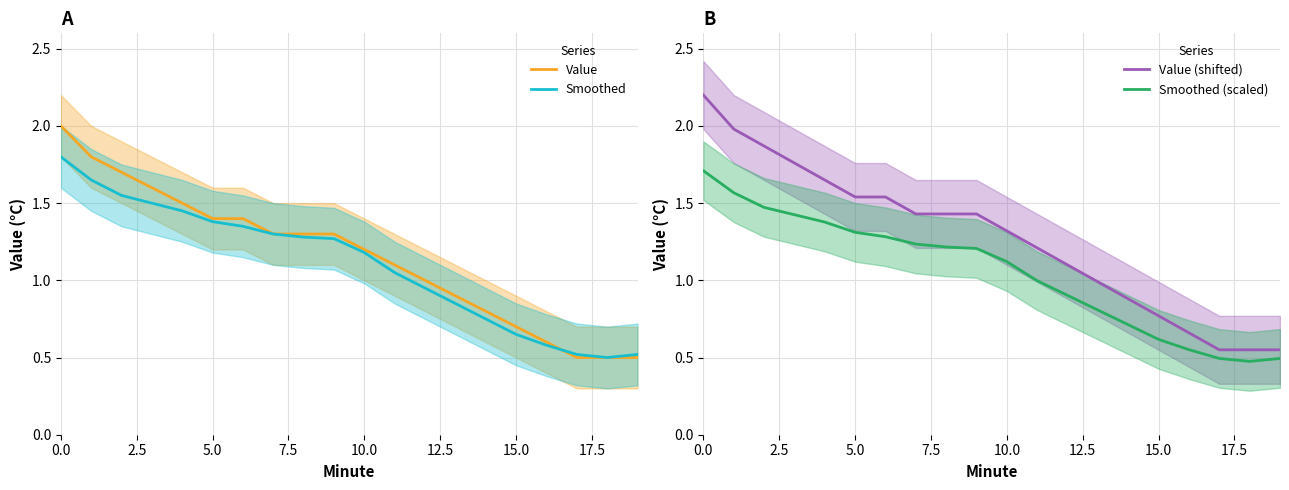

Count the number of data series in this chart.

4